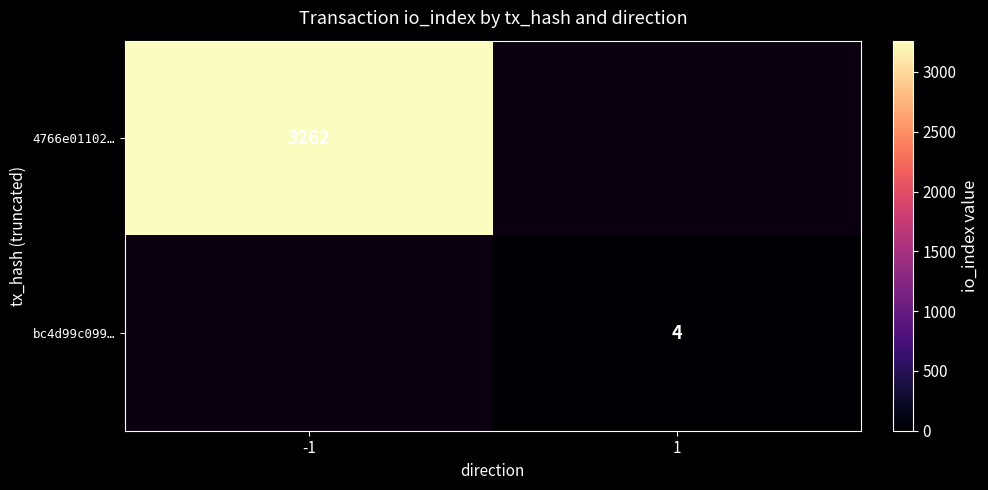

True or false: 4766e01102… has a value of 3262 at -1.

True